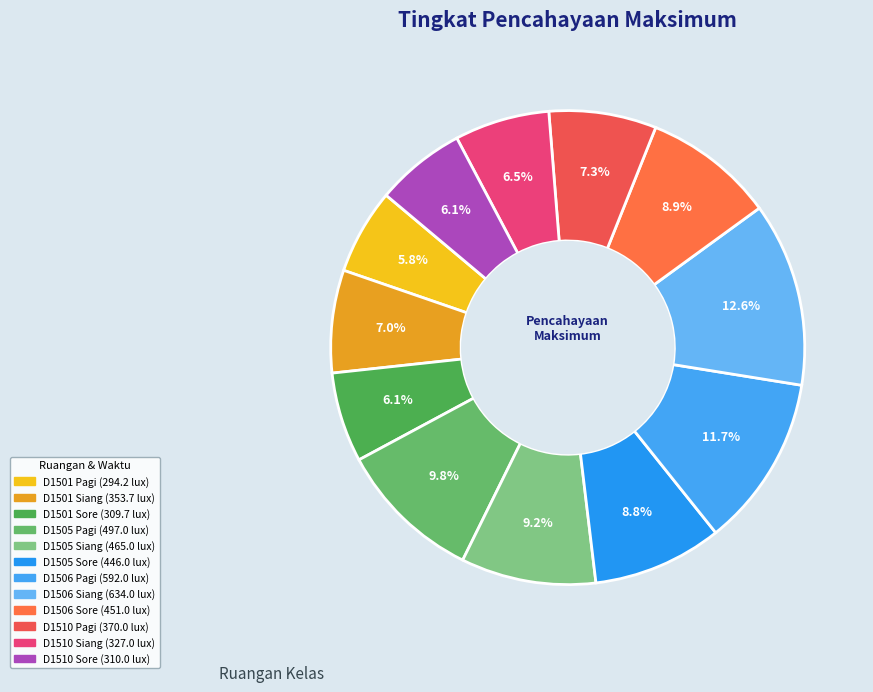

To the nearest percent, what is the difference between the largest and smallest slice percentages?

7%